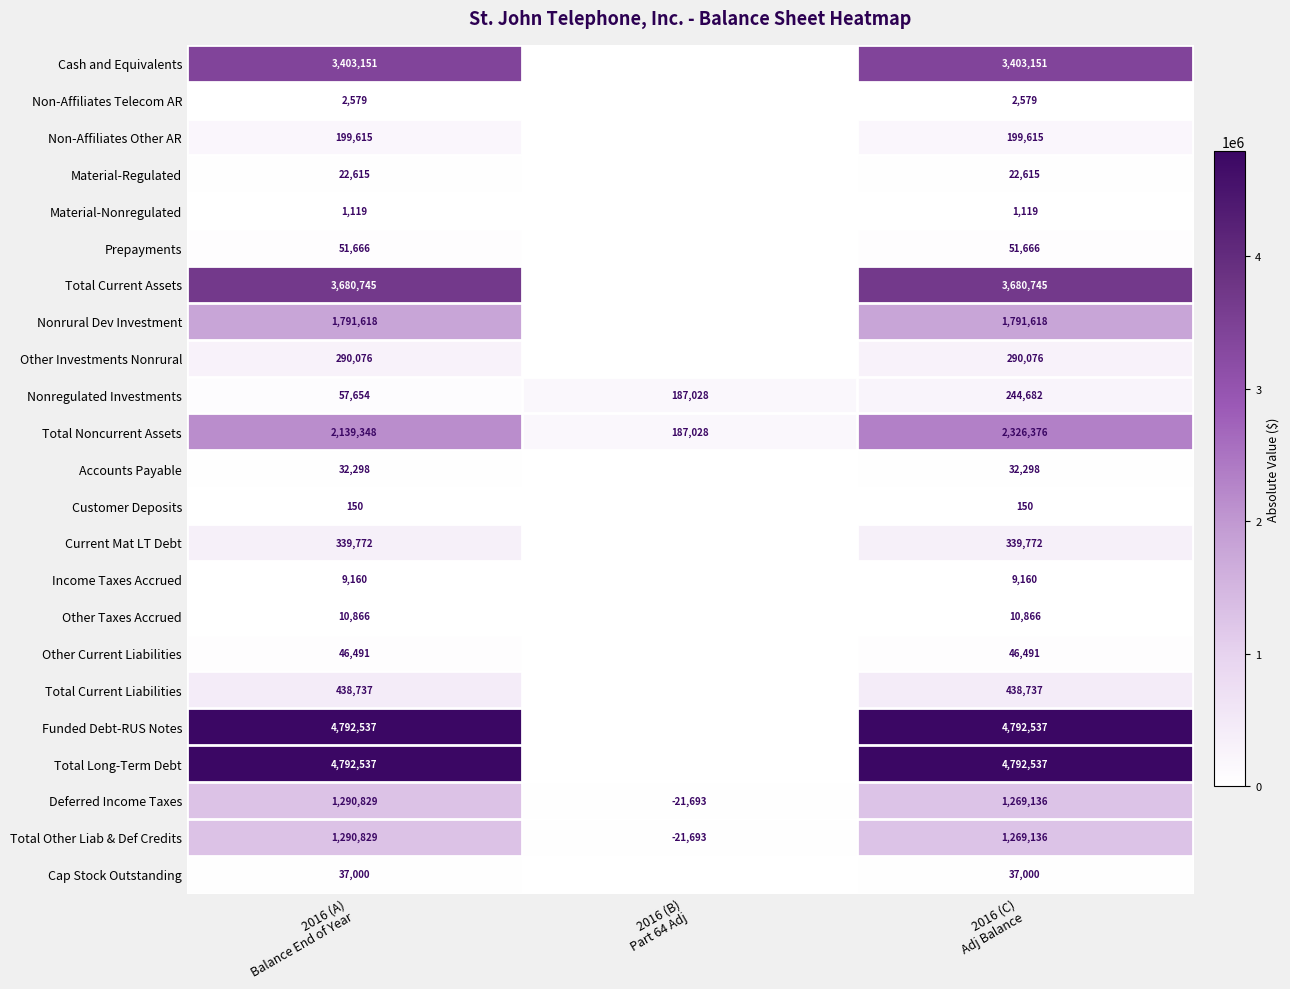

What is the average value of the Deferred Income Taxes series?

846091